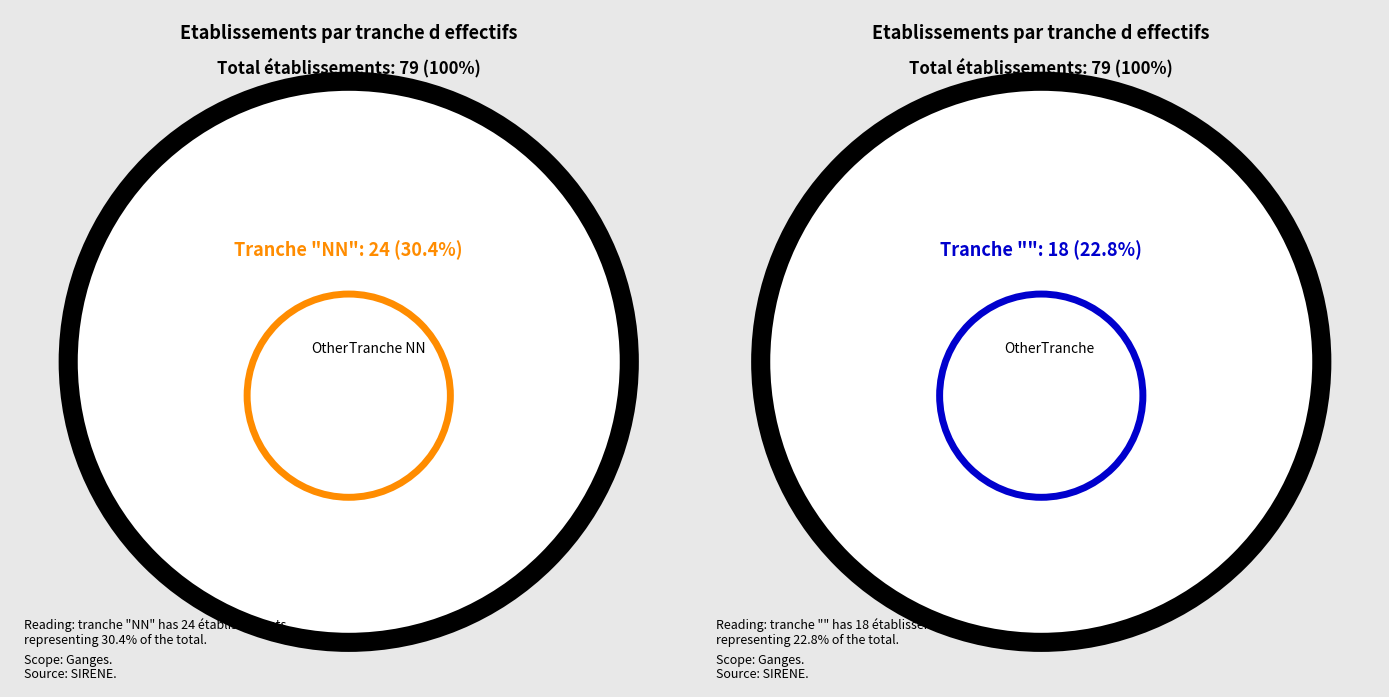

Is there any slice that represents more than half of the pie?

No